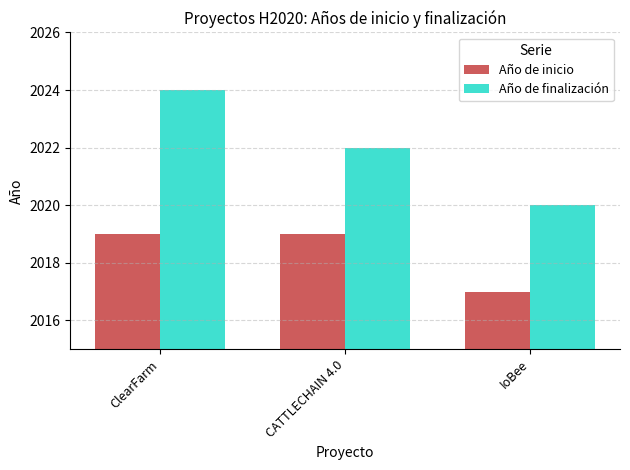

Which category has the highest value in the Año de finalización series?

ClearFarm